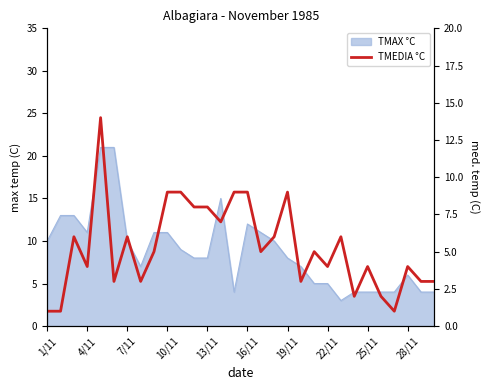

How many data points are above 5?

13